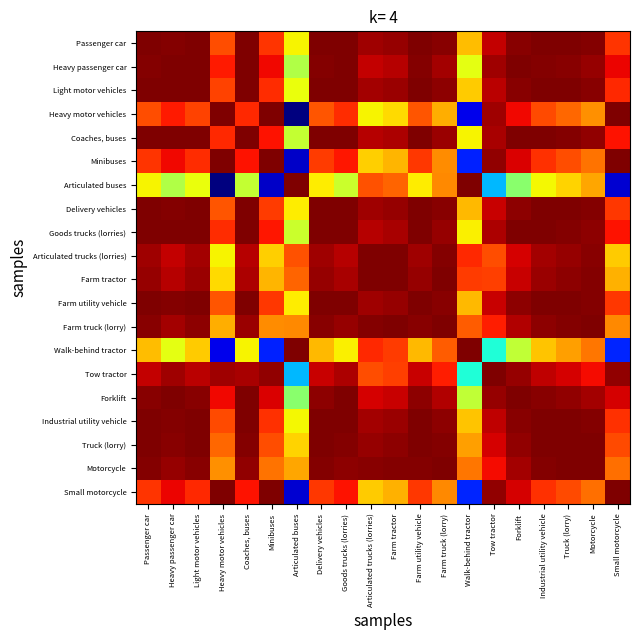

Reading left to right, transcribe all the data shown in this chart.

Passenger car: Passenger car=100.0	Heavy passenger car=99.9	Light motor vehicles=100.0	Heavy motor vehicles=97.3	Coaches, buses=100.0	Minibuses=97.7	Articulated buses=94.7	Delivery vehicles=100.0	Goods trucks (lorries)=100.0	Articulated trucks (lorries)=99.5	Farm tractor=99.7	Farm utility vehicle=100.0	Farm truck (lorry)=99.8	Walk-behind tractor=95.5	Tow tractor=99.1	Forklift=99.8	Industrial utility vehicle=100.0	Truck (lorry)=100.0	Motorcycle=99.9	Small motorcycle=97.8
Heavy passenger car: Passenger car=99.9	Heavy passenger car=100.0	Light motor vehicles=100.0	Heavy motor vehicles=98.1	Coaches, buses=100.0	Minibuses=98.5	Articulated buses=93.3	Delivery vehicles=99.9	Goods trucks (lorries)=100.0	Articulated trucks (lorries)=99.1	Farm tractor=99.3	Farm utility vehicle=99.9	Farm truck (lorry)=99.5	Walk-behind tractor=94.3	Tow tractor=99.5	Forklift=100.0	Industrial utility vehicle=99.9	Truck (lorry)=99.8	Motorcycle=99.7	Small motorcycle=98.5
Light motor vehicles: Passenger car=100.0	Heavy passenger car=100.0	Light motor vehicles=100.0	Heavy motor vehicles=97.5	Coaches, buses=100.0	Minibuses=97.9	Articulated buses=94.4	Delivery vehicles=100.0	Goods trucks (lorries)=100.0	Articulated trucks (lorries)=99.5	Farm tractor=99.6	Farm utility vehicle=100.0	Farm truck (lorry)=99.8	Walk-behind tractor=95.3	Tow tractor=99.2	Forklift=99.9	Industrial utility vehicle=100.0	Truck (lorry)=100.0	Motorcycle=99.9	Small motorcycle=97.9
Heavy motor vehicles: Passenger car=97.3	Heavy passenger car=98.1	Light motor vehicles=97.5	Heavy motor vehicles=100.0	Coaches, buses=97.9	Minibuses=100.0	Articulated buses=84.7	Delivery vehicles=97.2	Goods trucks (lorries)=97.9	Articulated trucks (lorries)=94.7	Farm tractor=95.1	Farm utility vehicle=97.2	Farm truck (lorry)=95.8	Walk-behind tractor=86.1	Tow tractor=99.5	Forklift=98.5	Industrial utility vehicle=97.4	Truck (lorry)=96.9	Motorcycle=96.3	Small motorcycle=100.0
Coaches, buses: Passenger car=100.0	Heavy passenger car=100.0	Light motor vehicles=100.0	Heavy motor vehicles=97.9	Coaches, buses=100.0	Minibuses=98.3	Articulated buses=93.7	Delivery vehicles=99.9	Goods trucks (lorries)=100.0	Articulated trucks (lorries)=99.2	Farm tractor=99.4	Farm utility vehicle=100.0	Farm truck (lorry)=99.6	Walk-behind tractor=94.6	Tow tractor=99.4	Forklift=100.0	Industrial utility vehicle=100.0	Truck (lorry)=99.9	Motorcycle=99.8	Small motorcycle=98.3
Minibuses: Passenger car=97.7	Heavy passenger car=98.5	Light motor vehicles=97.9	Heavy motor vehicles=100.0	Coaches, buses=98.3	Minibuses=100.0	Articulated buses=85.7	Delivery vehicles=97.7	Goods trucks (lorries)=98.2	Articulated trucks (lorries)=95.3	Farm tractor=95.6	Farm utility vehicle=97.7	Farm truck (lorry)=96.3	Walk-behind tractor=87.1	Tow tractor=99.7	Forklift=98.8	Industrial utility vehicle=97.8	Truck (lorry)=97.4	Motorcycle=96.8	Small motorcycle=100.0
Articulated buses: Passenger car=94.7	Heavy passenger car=93.3	Light motor vehicles=94.4	Heavy motor vehicles=84.7	Coaches, buses=93.7	Minibuses=85.7	Articulated buses=100.0	Delivery vehicles=94.8	Goods trucks (lorries)=93.8	Articulated trucks (lorries)=97.3	Farm tractor=97.0	Farm utility vehicle=94.7	Farm truck (lorry)=96.4	Walk-behind tractor=100.0	Tow tractor=89.4	Forklift=92.6	Industrial utility vehicle=94.6	Truck (lorry)=95.2	Motorcycle=95.9	Small motorcycle=85.7
Delivery vehicles: Passenger car=100.0	Heavy passenger car=99.9	Light motor vehicles=100.0	Heavy motor vehicles=97.2	Coaches, buses=99.9	Minibuses=97.7	Articulated buses=94.8	Delivery vehicles=100.0	Goods trucks (lorries)=100.0	Articulated trucks (lorries)=99.6	Farm tractor=99.7	Farm utility vehicle=100.0	Farm truck (lorry)=99.8	Walk-behind tractor=95.6	Tow tractor=99.0	Forklift=99.8	Industrial utility vehicle=100.0	Truck (lorry)=100.0	Motorcycle=99.9	Small motorcycle=97.7
Goods trucks (lorries): Passenger car=100.0	Heavy passenger car=100.0	Light motor vehicles=100.0	Heavy motor vehicles=97.9	Coaches, buses=100.0	Minibuses=98.2	Articulated buses=93.8	Delivery vehicles=100.0	Goods trucks (lorries)=100.0	Articulated trucks (lorries)=99.3	Farm tractor=99.4	Farm utility vehicle=100.0	Farm truck (lorry)=99.6	Walk-behind tractor=94.7	Tow tractor=99.4	Forklift=99.9	Industrial utility vehicle=100.0	Truck (lorry)=99.9	Motorcycle=99.8	Small motorcycle=98.3
Articulated trucks (lorries): Passenger car=99.5	Heavy passenger car=99.1	Light motor vehicles=99.5	Heavy motor vehicles=94.7	Coaches, buses=99.2	Minibuses=95.3	Articulated buses=97.3	Delivery vehicles=99.6	Goods trucks (lorries)=99.3	Articulated trucks (lorries)=100.0	Farm tractor=100.0	Farm utility vehicle=99.6	Farm truck (lorry)=99.9	Walk-behind tractor=97.9	Tow tractor=97.3	Forklift=98.8	Industrial utility vehicle=99.5	Truck (lorry)=99.7	Motorcycle=99.9	Small motorcycle=95.3
Farm tractor: Passenger car=99.7	Heavy passenger car=99.3	Light motor vehicles=99.6	Heavy motor vehicles=95.1	Coaches, buses=99.4	Minibuses=95.6	Articulated buses=97.0	Delivery vehicles=99.7	Goods trucks (lorries)=99.4	Articulated trucks (lorries)=100.0	Farm tractor=100.0	Farm utility vehicle=99.7	Farm truck (lorry)=100.0	Walk-behind tractor=97.6	Tow tractor=97.6	Forklift=99.0	Industrial utility vehicle=99.6	Truck (lorry)=99.8	Motorcycle=99.9	Small motorcycle=95.7
Farm utility vehicle: Passenger car=100.0	Heavy passenger car=99.9	Light motor vehicles=100.0	Heavy motor vehicles=97.2	Coaches, buses=100.0	Minibuses=97.7	Articulated buses=94.7	Delivery vehicles=100.0	Goods trucks (lorries)=100.0	Articulated trucks (lorries)=99.6	Farm tractor=99.7	Farm utility vehicle=100.0	Farm truck (lorry)=99.8	Walk-behind tractor=95.6	Tow tractor=99.0	Forklift=99.8	Industrial utility vehicle=100.0	Truck (lorry)=100.0	Motorcycle=99.9	Small motorcycle=97.7
Farm truck (lorry): Passenger car=99.8	Heavy passenger car=99.5	Light motor vehicles=99.8	Heavy motor vehicles=95.8	Coaches, buses=99.6	Minibuses=96.3	Articulated buses=96.4	Delivery vehicles=99.8	Goods trucks (lorries)=99.6	Articulated trucks (lorries)=99.9	Farm tractor=100.0	Farm utility vehicle=99.8	Farm truck (lorry)=100.0	Walk-behind tractor=97.1	Tow tractor=98.1	Forklift=99.3	Industrial utility vehicle=99.8	Truck (lorry)=99.9	Motorcycle=100.0	Small motorcycle=96.4
Walk-behind tractor: Passenger car=95.5	Heavy passenger car=94.3	Light motor vehicles=95.3	Heavy motor vehicles=86.1	Coaches, buses=94.6	Minibuses=87.1	Articulated buses=100.0	Delivery vehicles=95.6	Goods trucks (lorries)=94.7	Articulated trucks (lorries)=97.9	Farm tractor=97.6	Farm utility vehicle=95.6	Farm truck (lorry)=97.1	Walk-behind tractor=100.0	Tow tractor=90.6	Forklift=93.6	Industrial utility vehicle=95.4	Truck (lorry)=96.0	Motorcycle=96.7	Small motorcycle=87.2
Tow tractor: Passenger car=99.1	Heavy passenger car=99.5	Light motor vehicles=99.2	Heavy motor vehicles=99.5	Coaches, buses=99.4	Minibuses=99.7	Articulated buses=89.4	Delivery vehicles=99.0	Goods trucks (lorries)=99.4	Articulated trucks (lorries)=97.3	Farm tractor=97.6	Farm utility vehicle=99.0	Farm truck (lorry)=98.1	Walk-behind tractor=90.6	Tow tractor=100.0	Forklift=99.7	Industrial utility vehicle=99.1	Truck (lorry)=98.8	Motorcycle=98.4	Small motorcycle=99.7
Forklift: Passenger car=99.8	Heavy passenger car=100.0	Light motor vehicles=99.9	Heavy motor vehicles=98.5	Coaches, buses=100.0	Minibuses=98.8	Articulated buses=92.6	Delivery vehicles=99.8	Goods trucks (lorries)=99.9	Articulated trucks (lorries)=98.8	Farm tractor=99.0	Farm utility vehicle=99.8	Farm truck (lorry)=99.3	Walk-behind tractor=93.6	Tow tractor=99.7	Forklift=100.0	Industrial utility vehicle=99.8	Truck (lorry)=99.7	Motorcycle=99.5	Small motorcycle=98.8
Industrial utility vehicle: Passenger car=100.0	Heavy passenger car=99.9	Light motor vehicles=100.0	Heavy motor vehicles=97.4	Coaches, buses=100.0	Minibuses=97.8	Articulated buses=94.6	Delivery vehicles=100.0	Goods trucks (lorries)=100.0	Articulated trucks (lorries)=99.5	Farm tractor=99.6	Farm utility vehicle=100.0	Farm truck (lorry)=99.8	Walk-behind tractor=95.4	Tow tractor=99.1	Forklift=99.8	Industrial utility vehicle=100.0	Truck (lorry)=100.0	Motorcycle=99.9	Small motorcycle=97.8
Truck (lorry): Passenger car=100.0	Heavy passenger car=99.8	Light motor vehicles=100.0	Heavy motor vehicles=96.9	Coaches, buses=99.9	Minibuses=97.4	Articulated buses=95.2	Delivery vehicles=100.0	Goods trucks (lorries)=99.9	Articulated trucks (lorries)=99.7	Farm tractor=99.8	Farm utility vehicle=100.0	Farm truck (lorry)=99.9	Walk-behind tractor=96.0	Tow tractor=98.8	Forklift=99.7	Industrial utility vehicle=100.0	Truck (lorry)=100.0	Motorcycle=100.0	Small motorcycle=97.4
Motorcycle: Passenger car=99.9	Heavy passenger car=99.7	Light motor vehicles=99.9	Heavy motor vehicles=96.3	Coaches, buses=99.8	Minibuses=96.8	Articulated buses=95.9	Delivery vehicles=99.9	Goods trucks (lorries)=99.8	Articulated trucks (lorries)=99.9	Farm tractor=99.9	Farm utility vehicle=99.9	Farm truck (lorry)=100.0	Walk-behind tractor=96.7	Tow tractor=98.4	Forklift=99.5	Industrial utility vehicle=99.9	Truck (lorry)=100.0	Motorcycle=100.0	Small motorcycle=96.8
Small motorcycle: Passenger car=97.8	Heavy passenger car=98.5	Light motor vehicles=97.9	Heavy motor vehicles=100.0	Coaches, buses=98.3	Minibuses=100.0	Articulated buses=85.7	Delivery vehicles=97.7	Goods trucks (lorries)=98.3	Articulated trucks (lorries)=95.3	Farm tractor=95.7	Farm utility vehicle=97.7	Farm truck (lorry)=96.4	Walk-behind tractor=87.2	Tow tractor=99.7	Forklift=98.8	Industrial utility vehicle=97.8	Truck (lorry)=97.4	Motorcycle=96.8	Small motorcycle=100.0